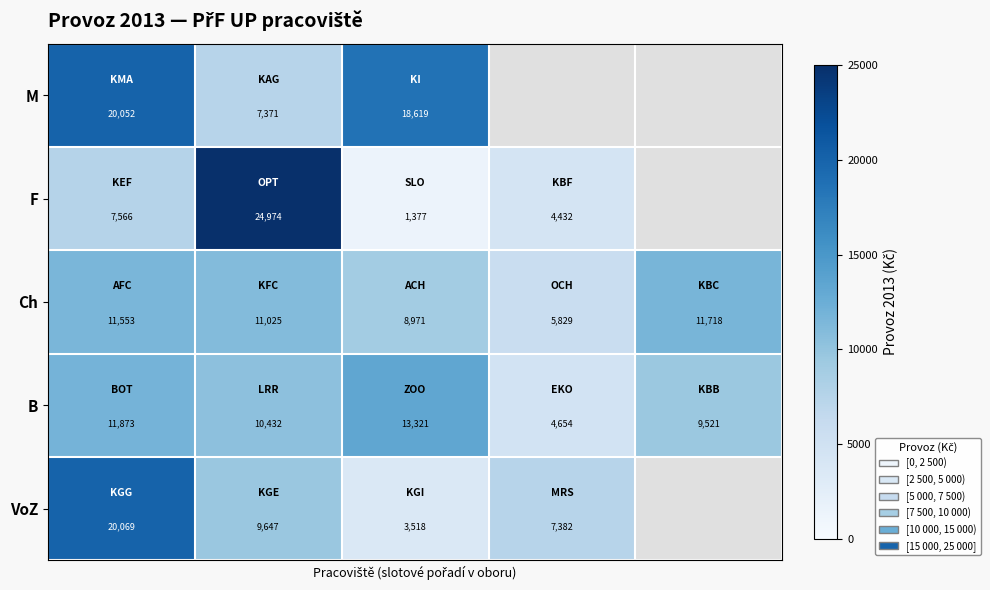

How many data points in Ch are less than 11025?

2